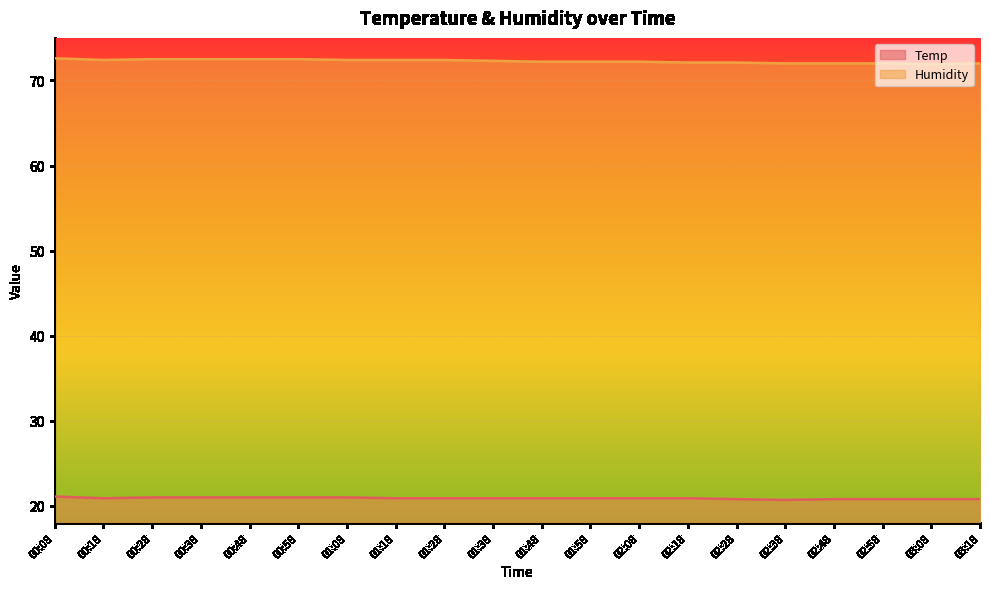

What is the label of the 4th point from the left?

00:38